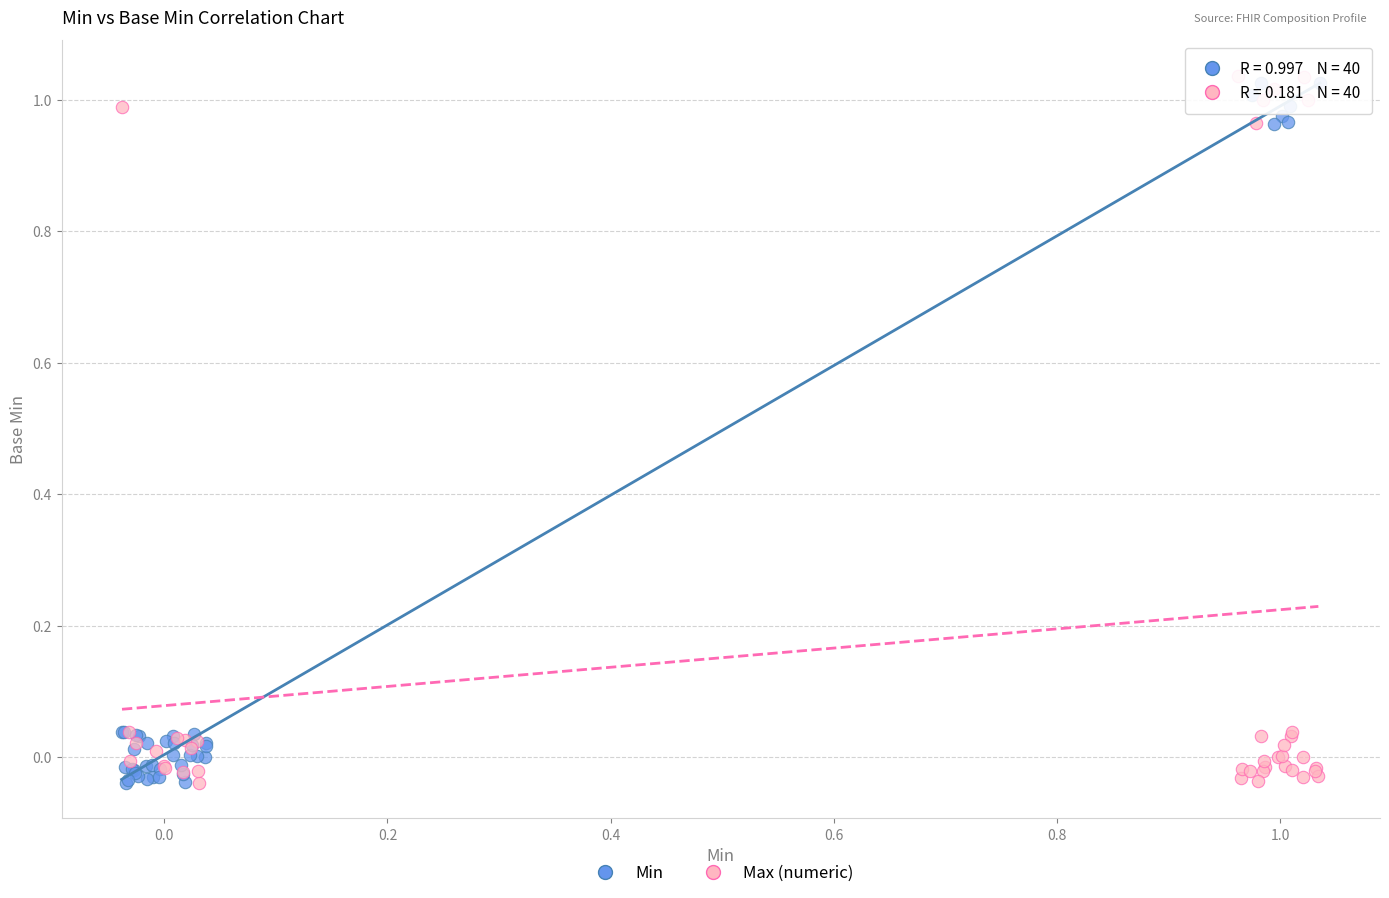

What are all the series names shown in the legend?

Min, Max (numeric)